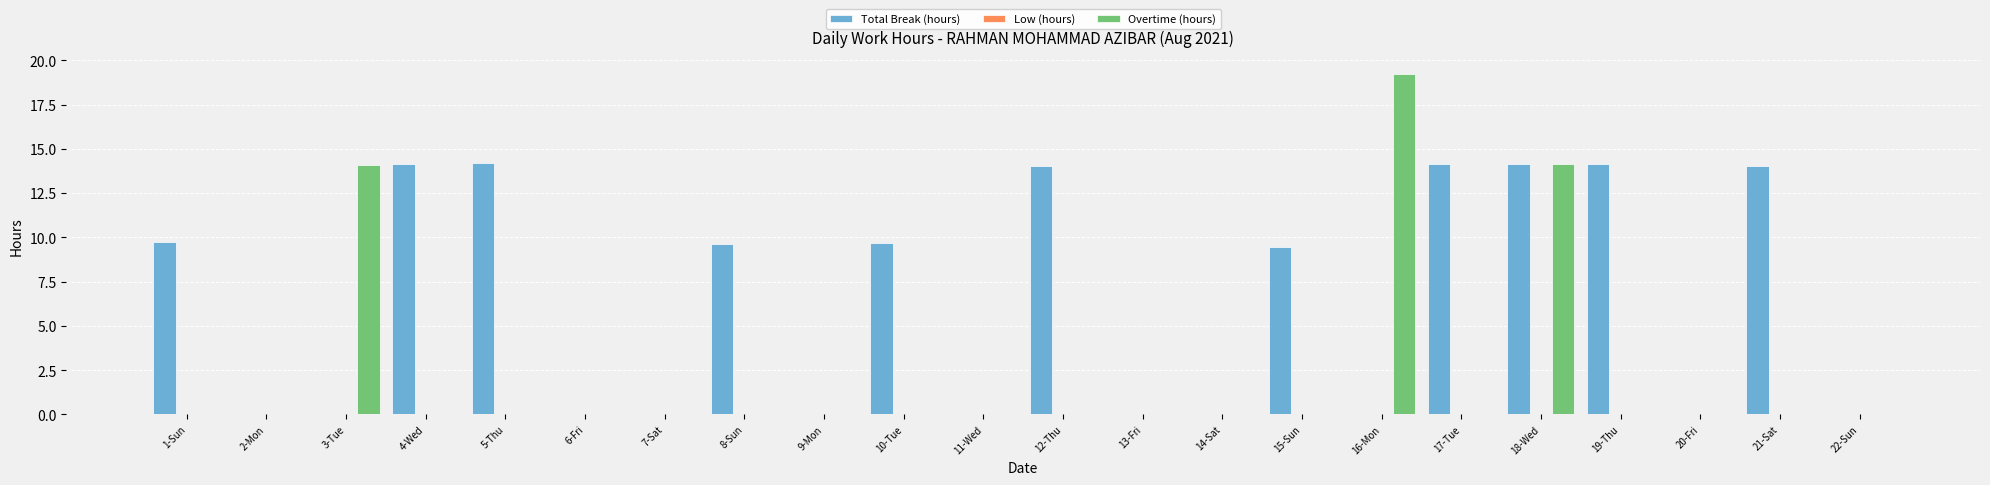

At which category does the chart reach its peak across all series?

16-Mon